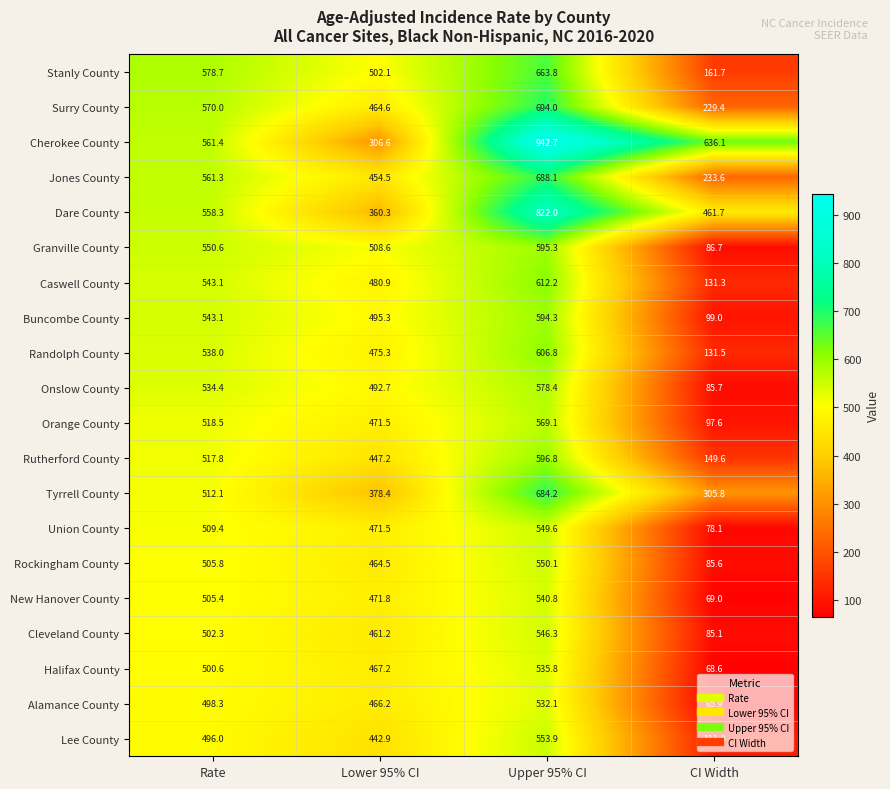

The value of Rockingham County at Rate is 505.8. True or false?

True